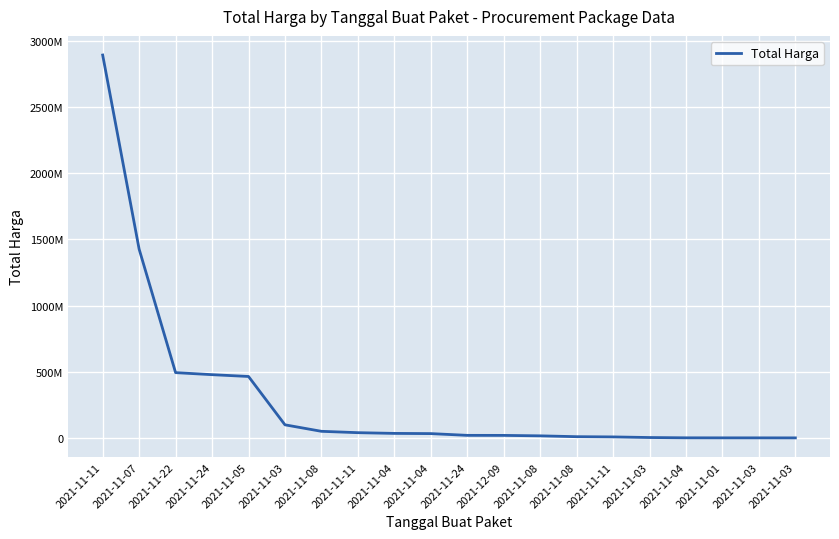

Does the chart have visible grid lines?

Yes